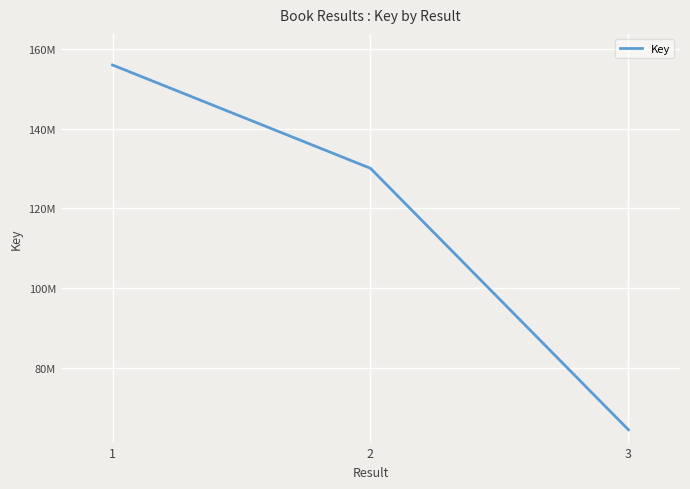

Which label corresponds to the smallest value in the chart?

3